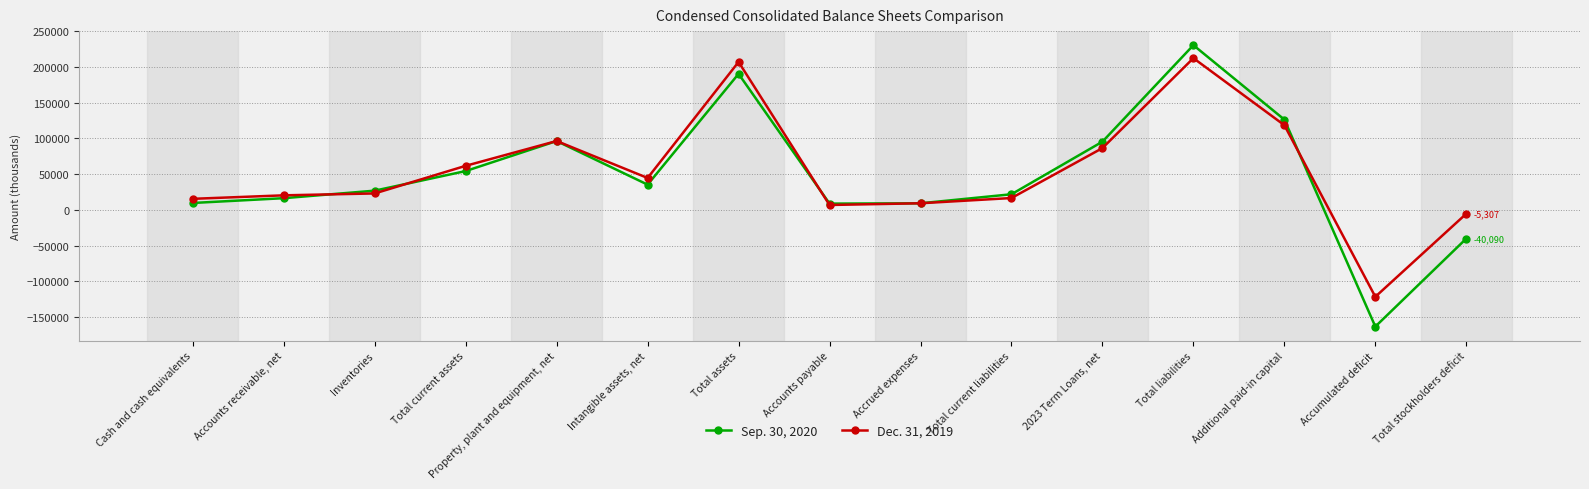

At Total assets, list the series in order from smallest to largest.

Sep. 30, 2020, Dec. 31, 2019